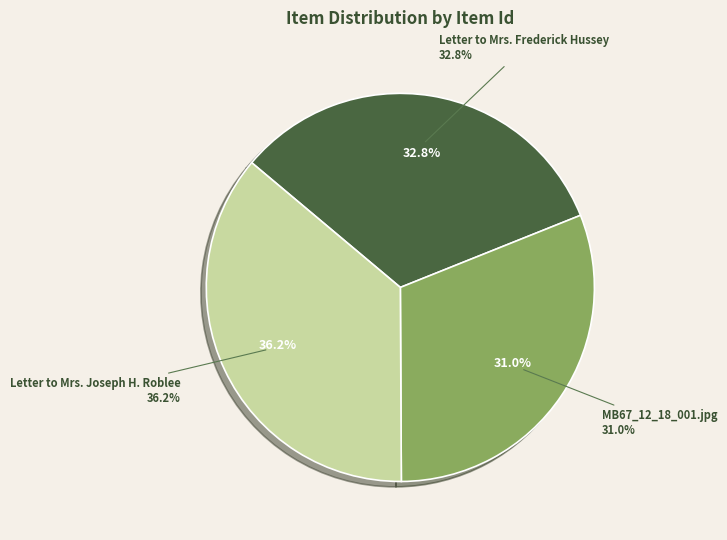

Does any single category account for the majority?

No